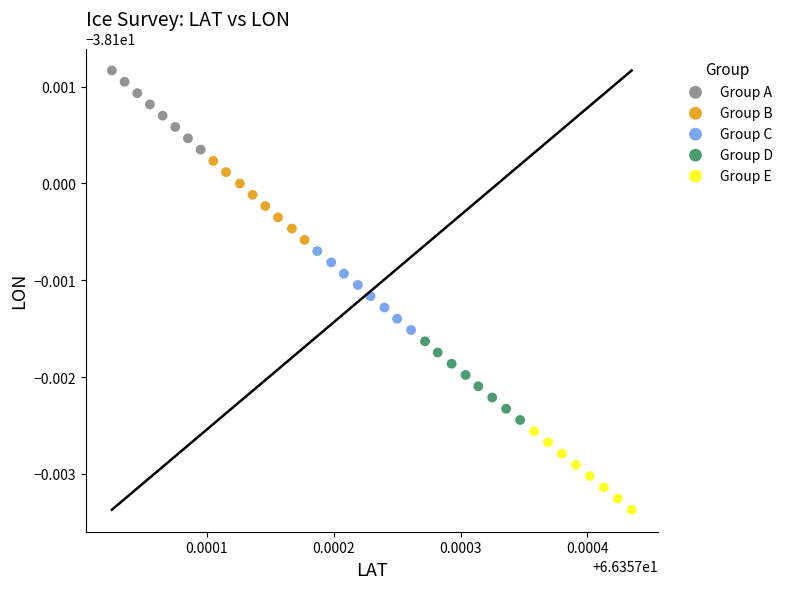

Which series has the largest Y range (max minus min)?

Group A